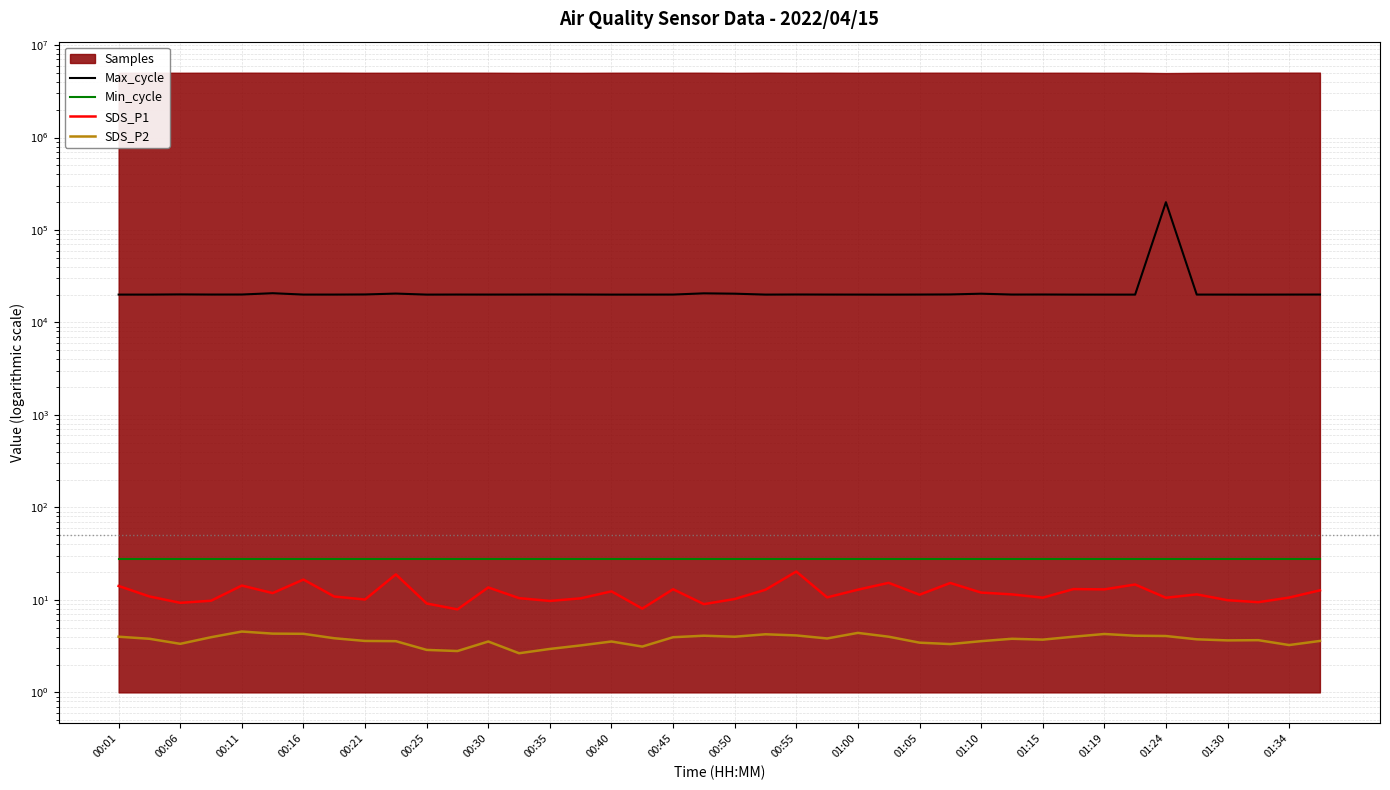

True or false: SDS_P1 has a value of 4.4 at 01:24.

False